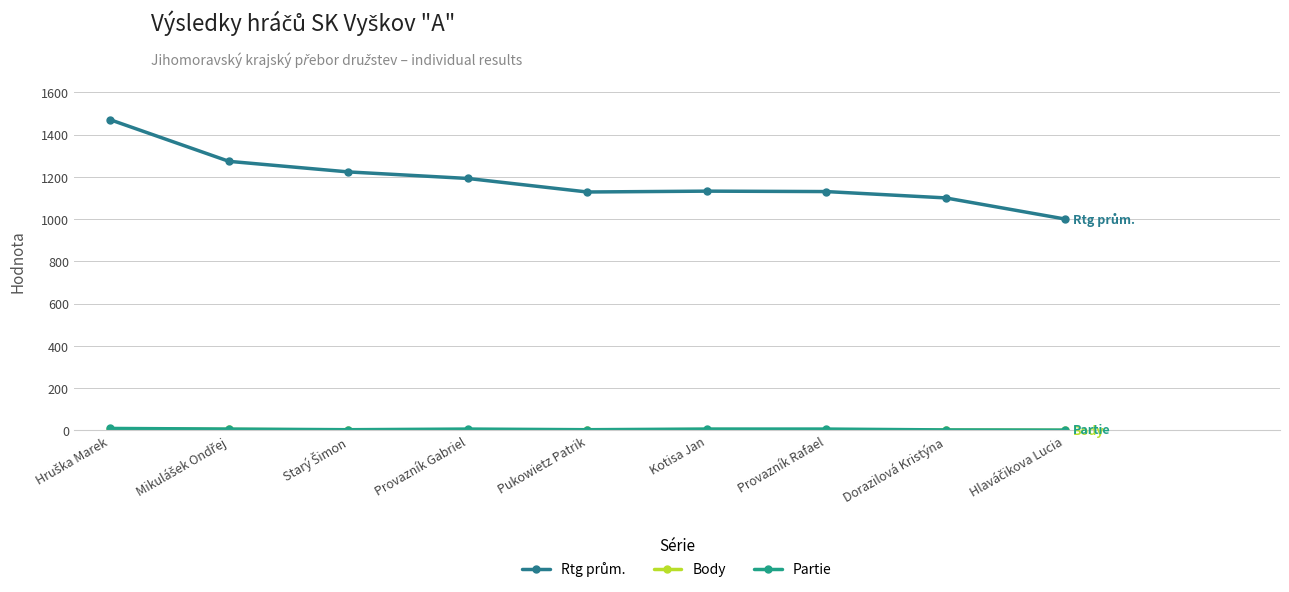

Does the chart display data point markers on the line(s)?

Yes